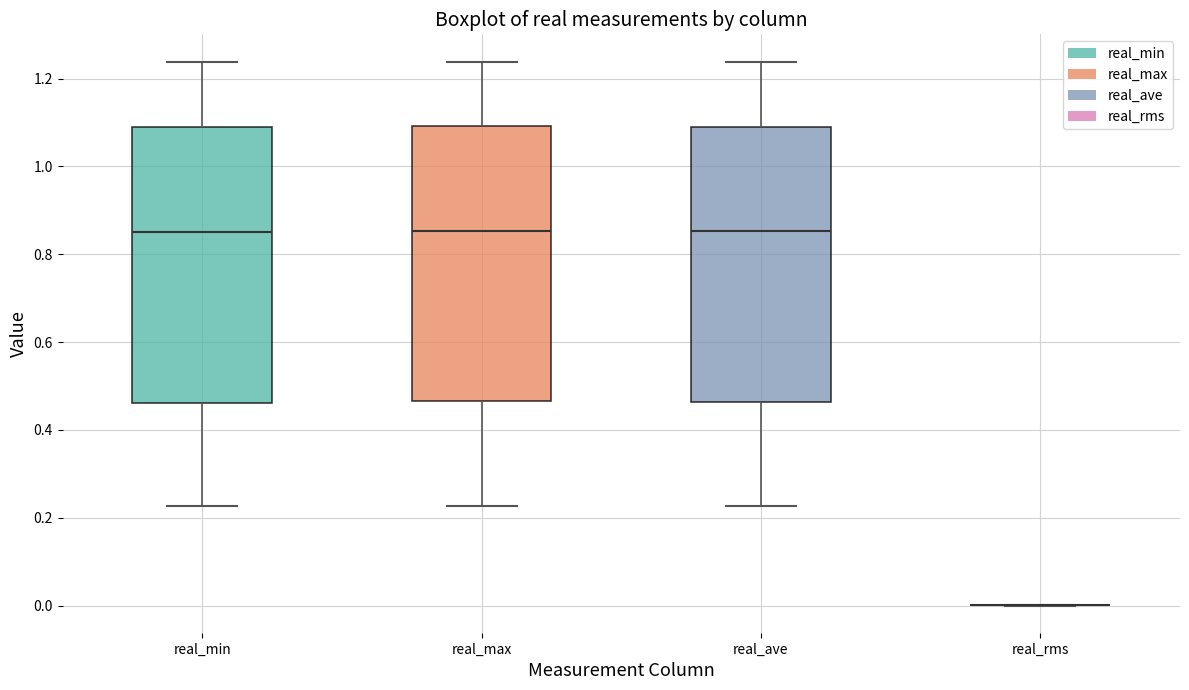

Reading left to right, transcribe this box plot: for each box, give where its median line is, the range the box spans, and where its two whiskers end, as read against the y-axis. The values are not printed on the chart, so give them approximately, as read against the axis.

real_min: median 0.86, box 0.46 to 1.08, whiskers 0.22 to 1.24
real_max: median 0.86, box 0.46 to 1.10, whiskers 0.22 to 1.24
real_ave: median 0.86, box 0.46 to 1.10, whiskers 0.22 to 1.24
real_rms: box collapsed to a line at 0.00, whiskers 0.00 to 0.00